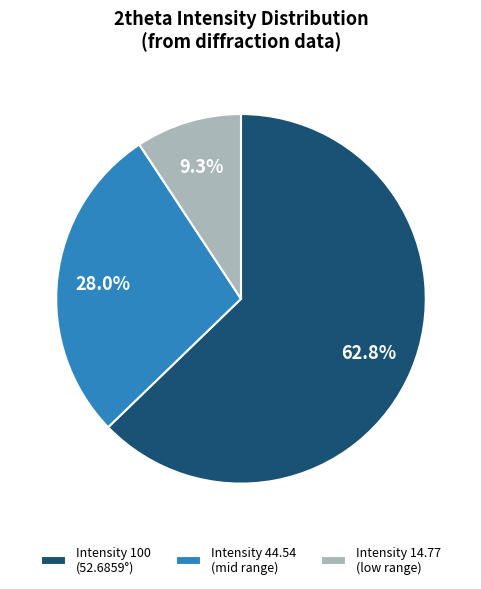

Does Intensity 44.54 (mid range) account for over 50% of the chart?

No